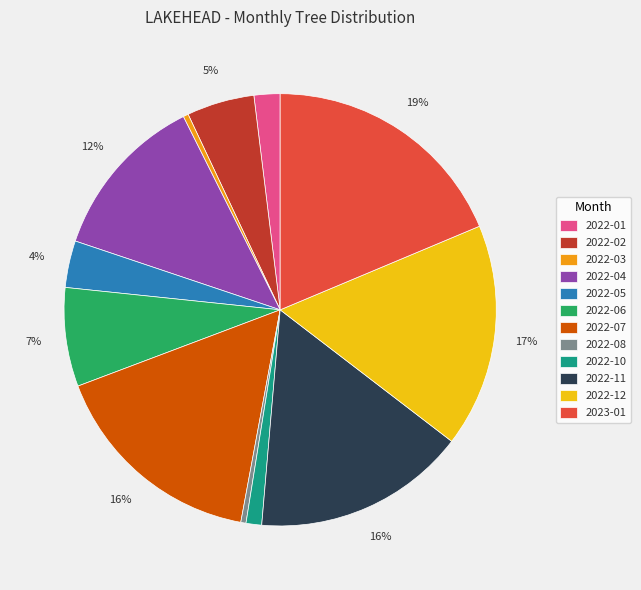

Does 2022-04 represent more than half of the total?

No